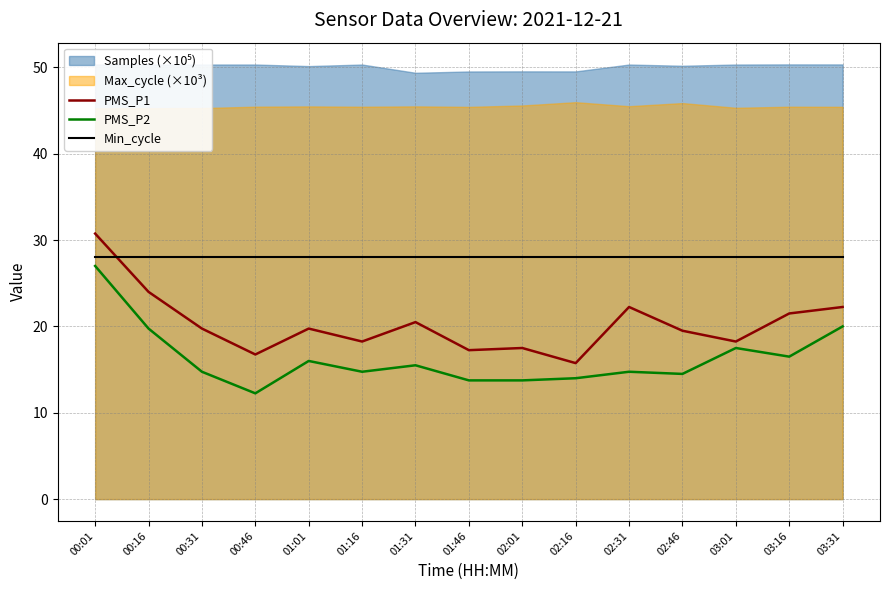

True or false: PMS_P1 has a value of 13.6 at 02:31.

False